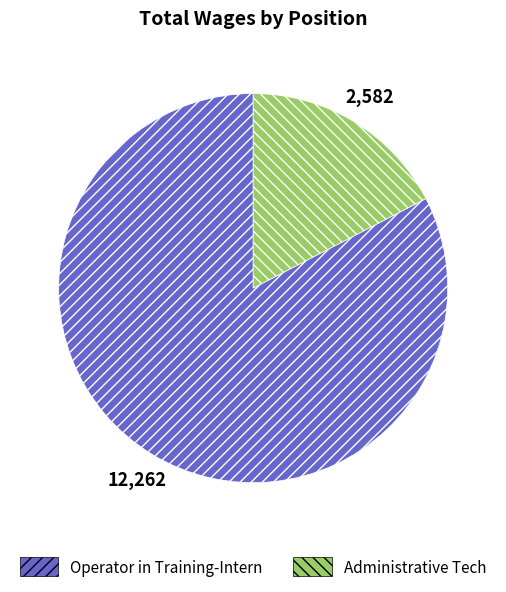

Do Administrative Tech and Operator in Training-Intern together represent more than half of the pie?

Yes